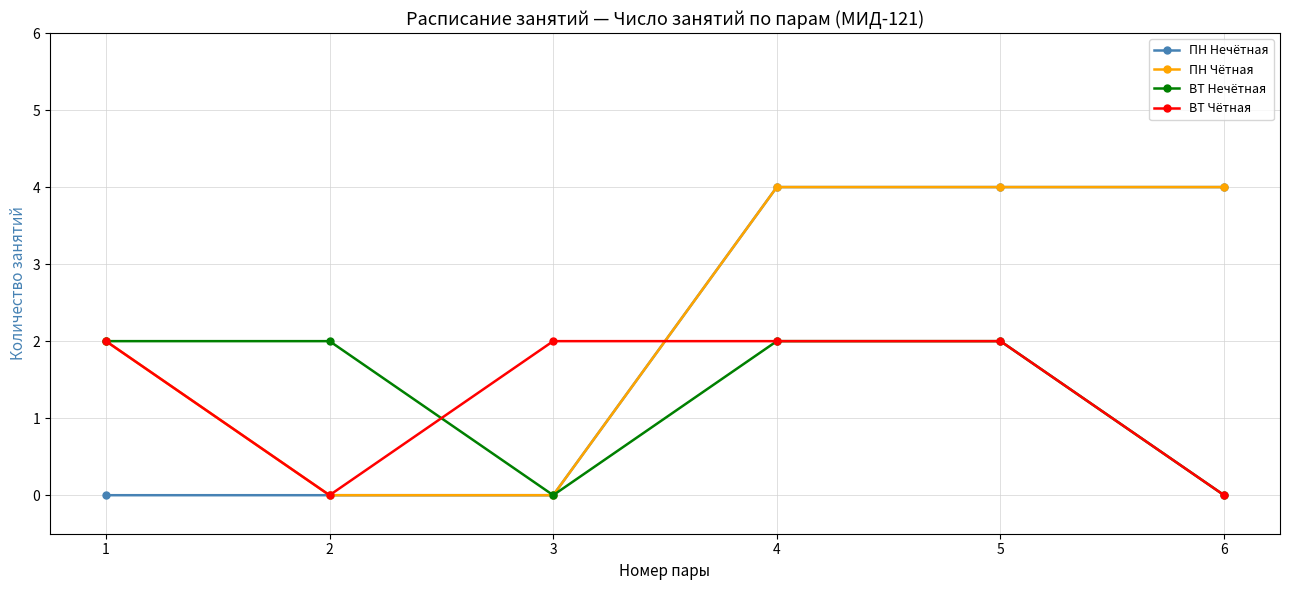

What is the sum of the ВТ Нечётная values at 3 and 2?

2